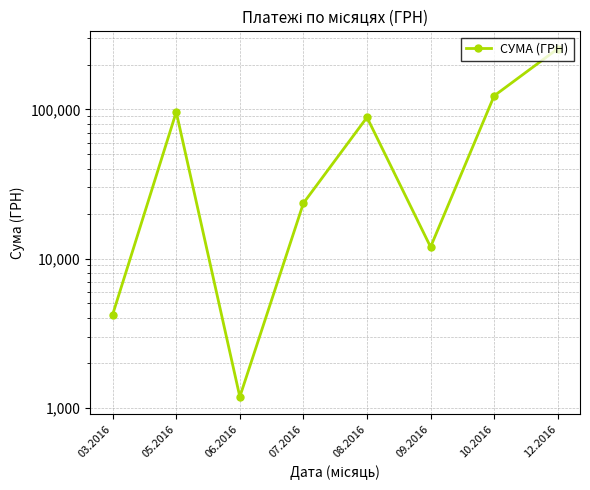

Approximately how many times larger is the value at 05.2016 compared to 07.2016?

4.1